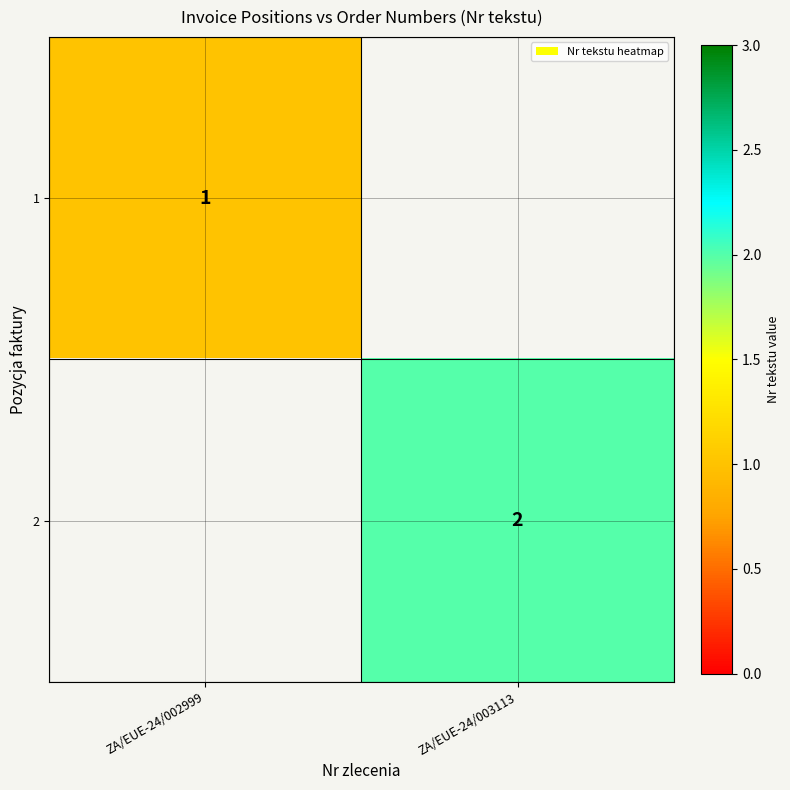

At which category does the chart reach its minimum across all series?

ZA/EUE-24/003113